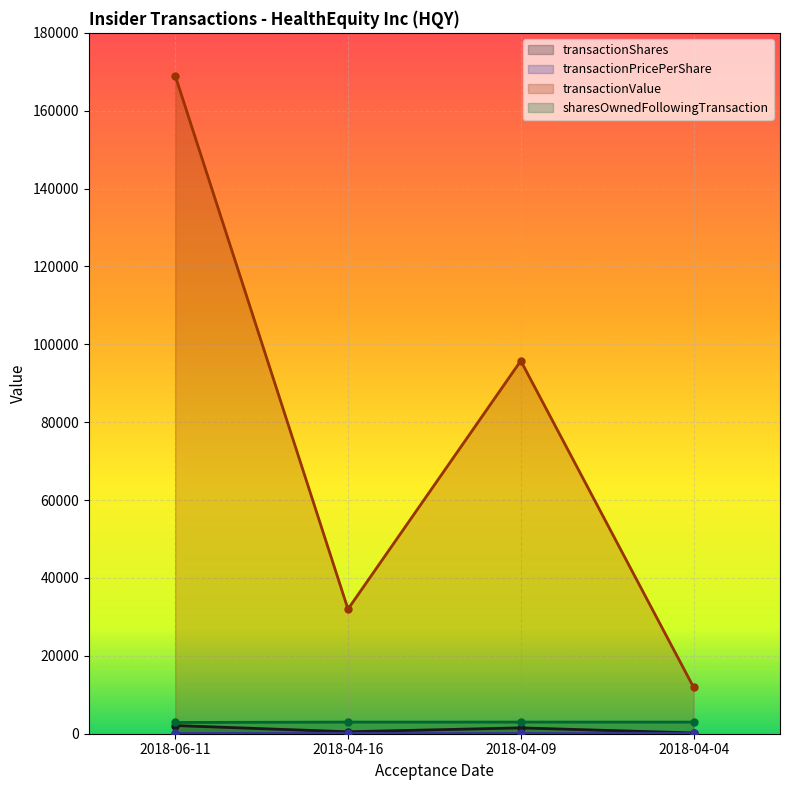

Reading right to left, what are all the values shown in this chart?

transactionShares: 197.0	1500.0	500.0	2100.0
transactionPricePerShare: 60.5	63.9	64.0	80.5
transactionValue: 11922.0	95775.0	32000.0	169029.0
sharesOwnedFollowingTransaction: 2990.0	2990.0	2990.0	2890.0